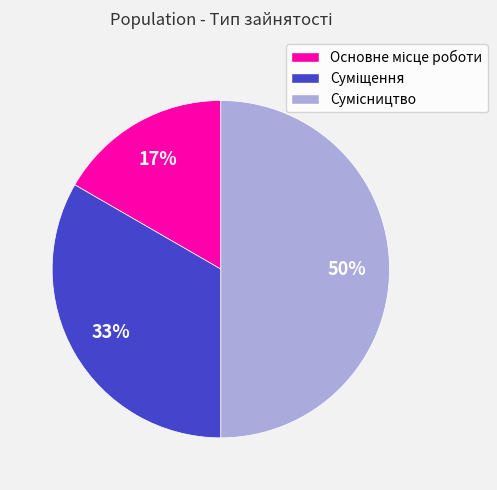

To the nearest percent, what is the average slice percentage?

33%